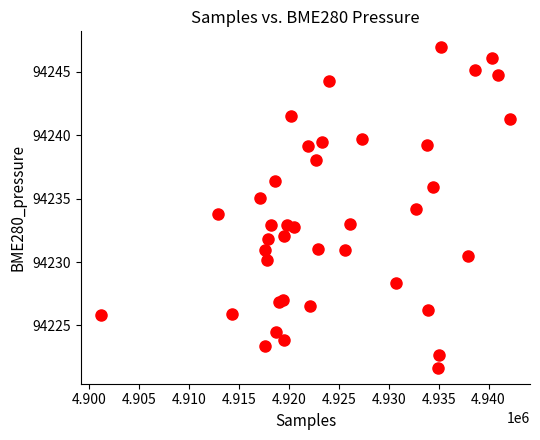

What is the range of X values (max minus min)?

40884.0